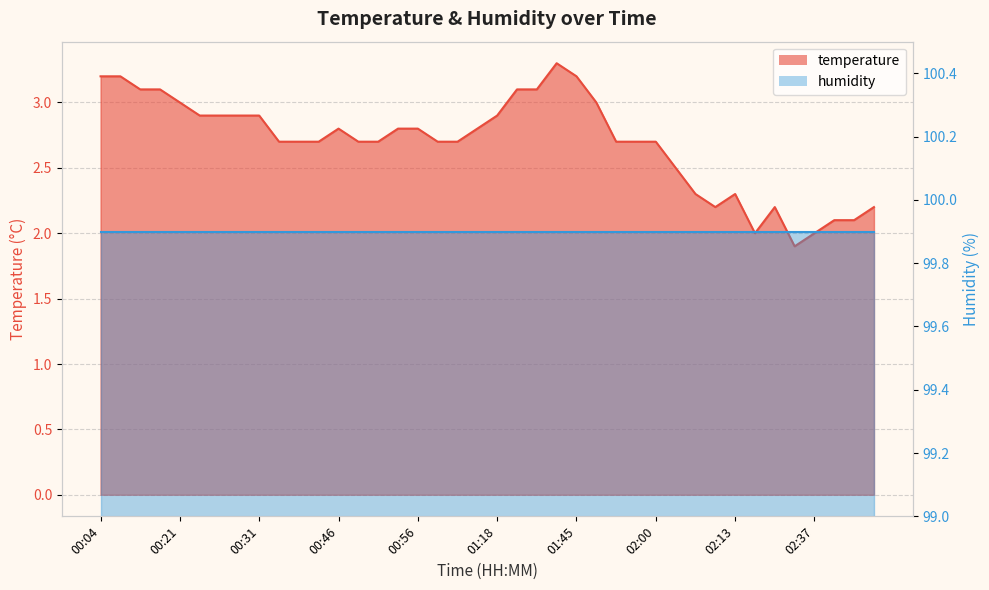

List the labels in order of value, smallest first.

02:35, 02:29, 02:37, 02:40, 03:00, 02:08, 02:32, 03:02, 02:05, 02:13, 02:03, 00:36, 00:39, 00:41, 00:48, 00:51, 01:11, 01:13, 01:53, 01:57, 02:00, 00:46, 00:53, 00:56, 01:15, 00:24, 00:26, 00:29, 00:31, 01:18, 00:21, 01:50, 00:09, 00:19, 01:30, 01:40, 00:04, 00:07, 01:45, 01:43